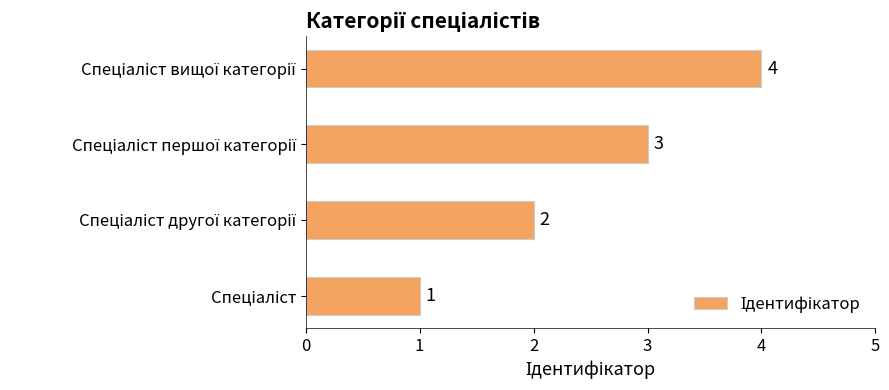

Count the values in the range 2 to 4.

3